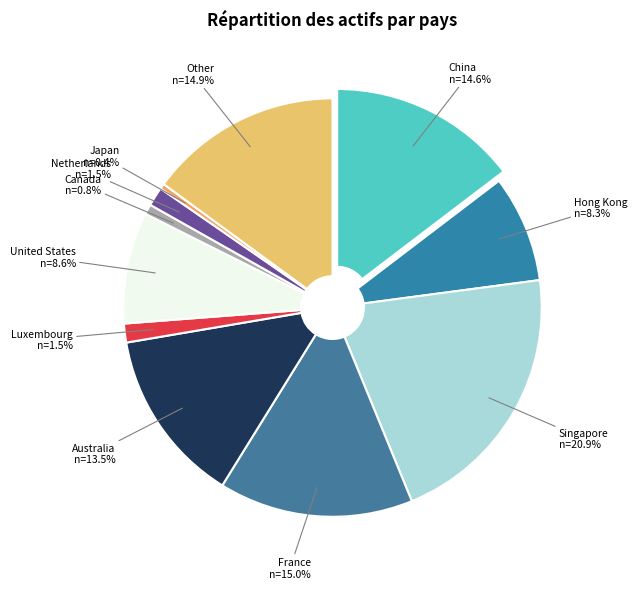

To the nearest percent, what is the combined percentage of Canada and Netherlands?

2%